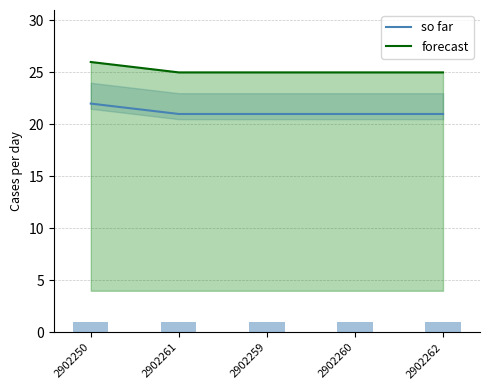

What is the difference between the maximum and minimum values in the forecast series?

1